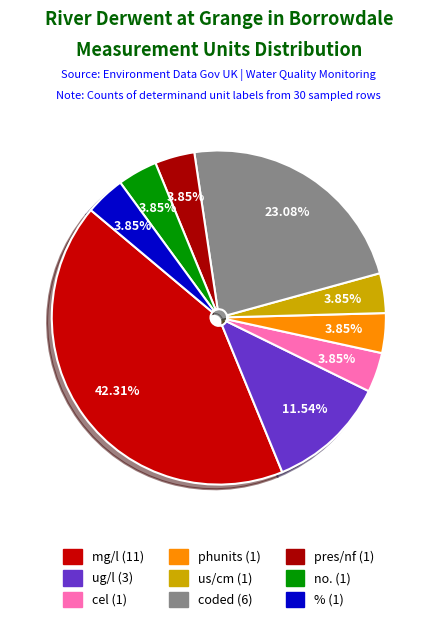

Which category has the biggest portion of the pie?

mg/l